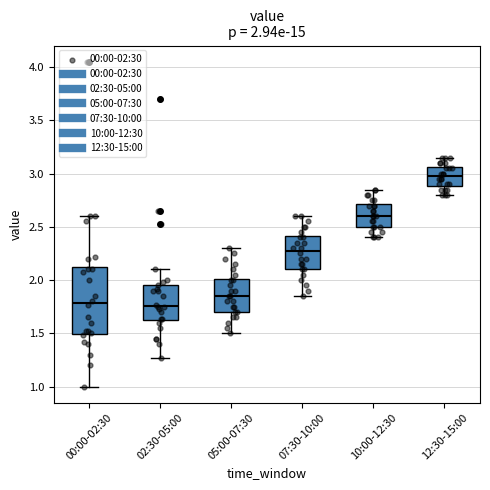

Comparing the boxes themselves (not the whiskers), which one is the tallest?

00:00-02:30